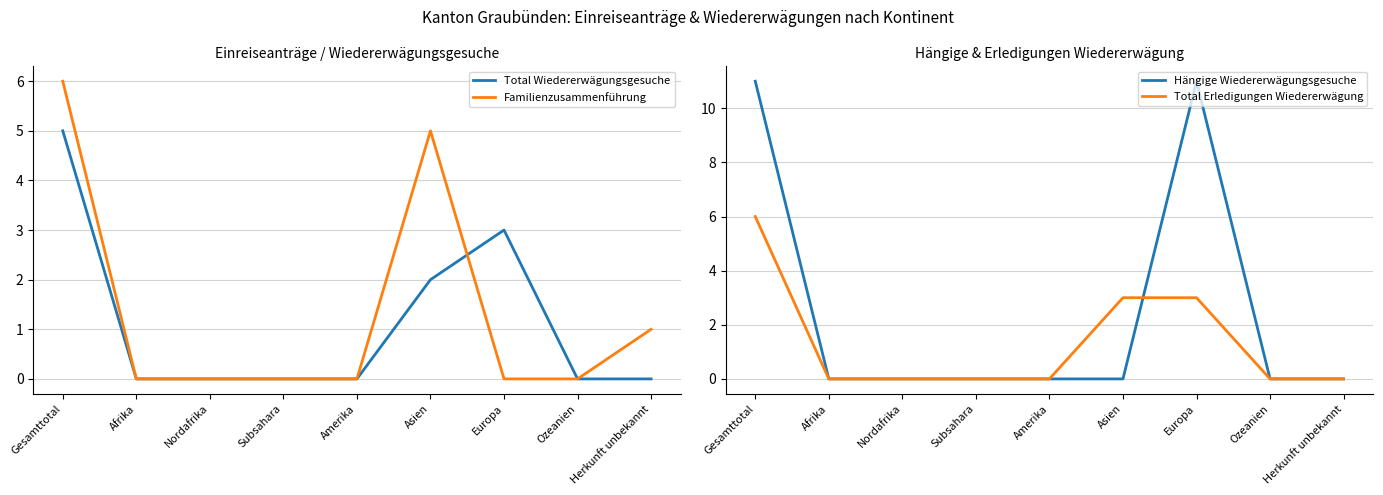

How many positive values does the Hängige Wiedererwägungsgesuche series have?

2